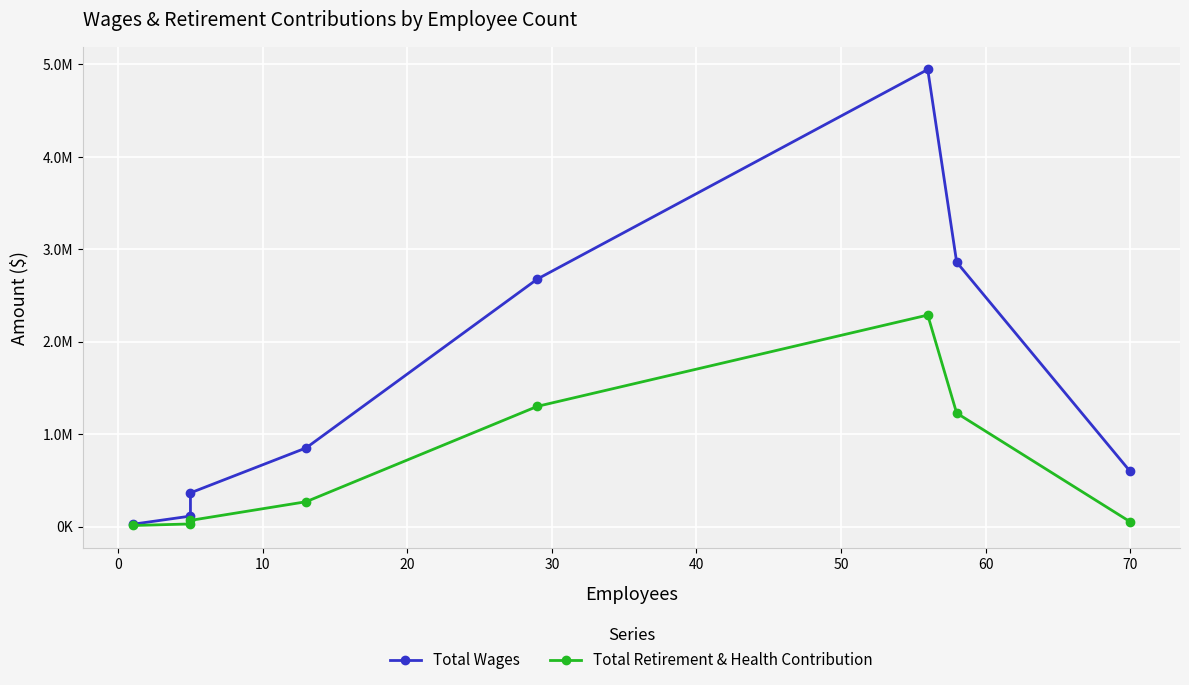

Reading left to right, what are all the values shown in this chart?

Total Wages: 25034	113400	364887	851028	2678759	4945704	2861247	597175
Total Retirement & Health Contribution: 11749	28445	66969	268896	1301035	2288628	1228048	52085